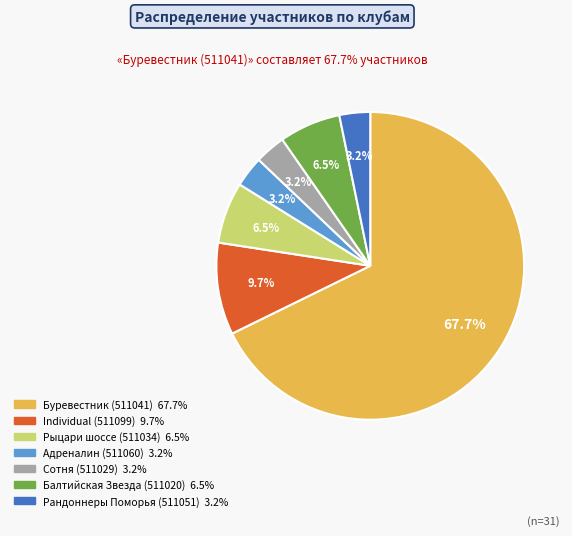

How many segments does this pie chart have?

7